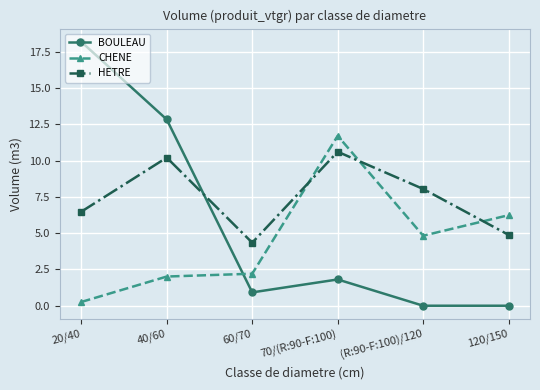

What is the label of the 4th point from the left?

70/(R:90-F:100)